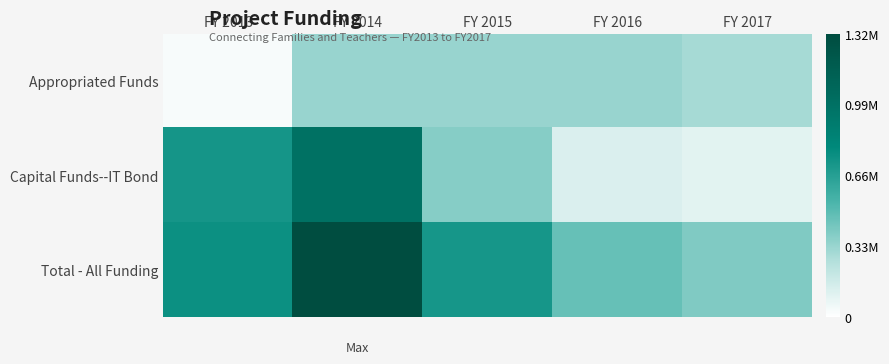

Rank the series by their maximum value, from highest to lowest.

Total - All Funding, Capital Funds--IT Bond, Appropriated Funds